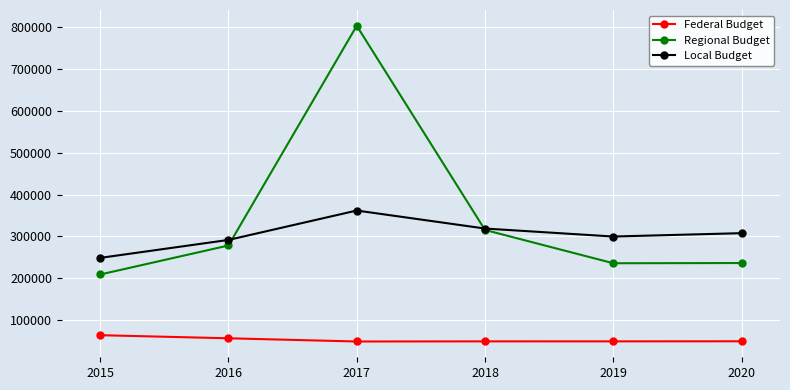

True or false: Local Budget has a value of 154875.8 at 2015.

False